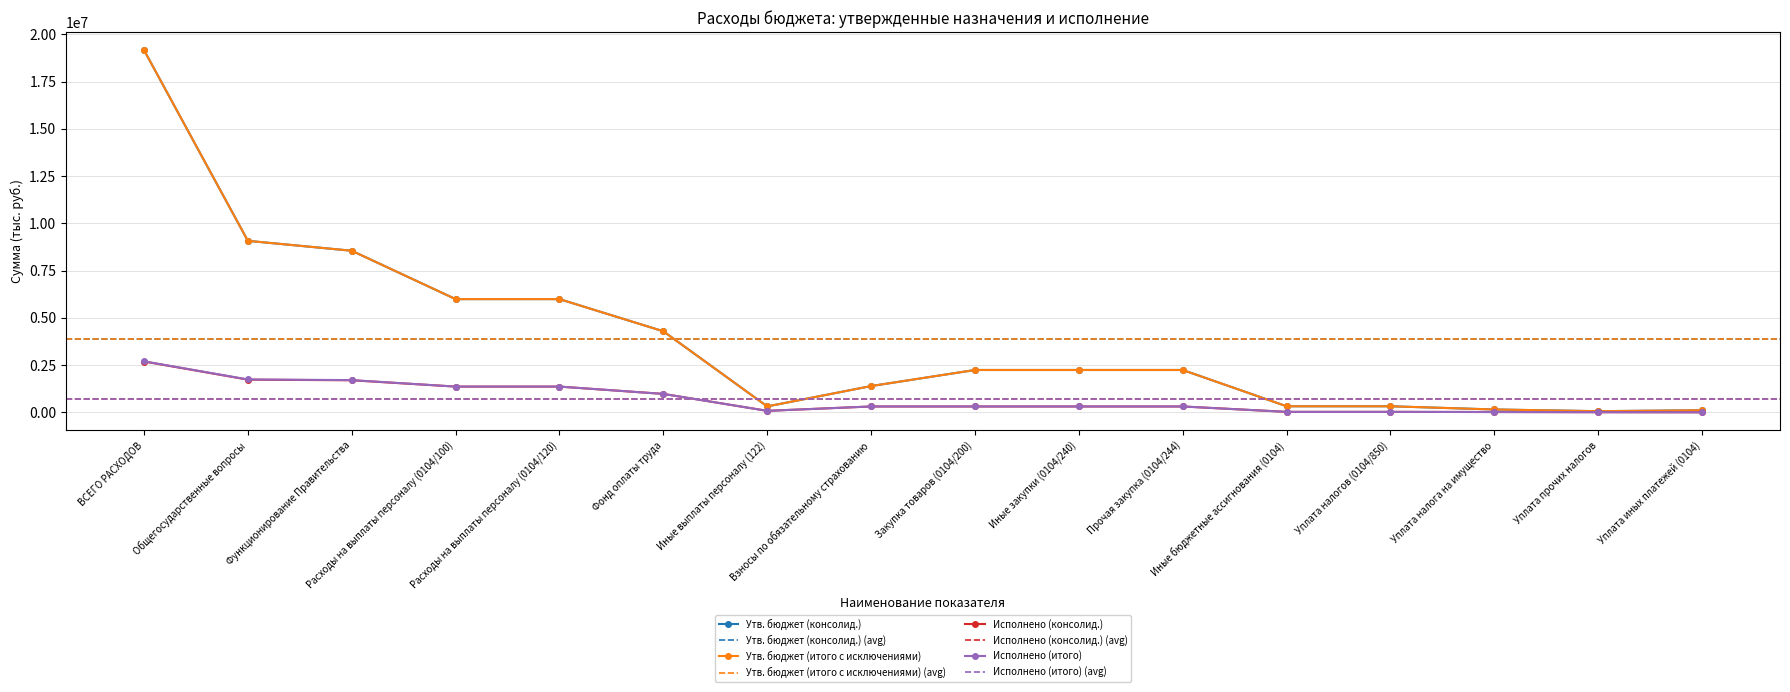

What is the minimum value shown in the chart?

1418.0